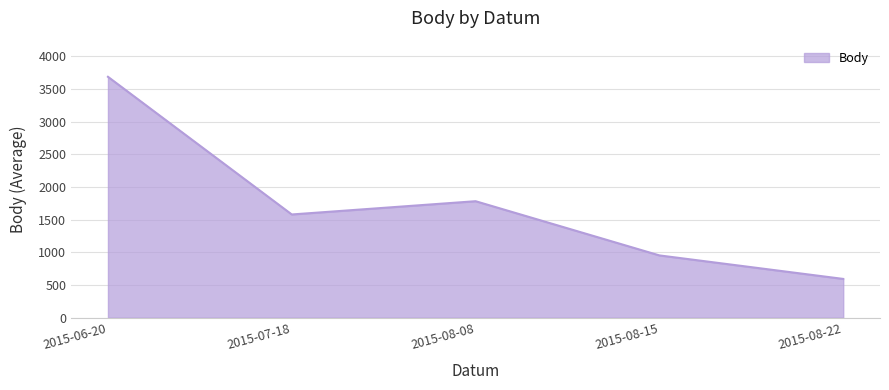

What is the sum of the values at 2015-08-15 and 2015-08-08?

2738